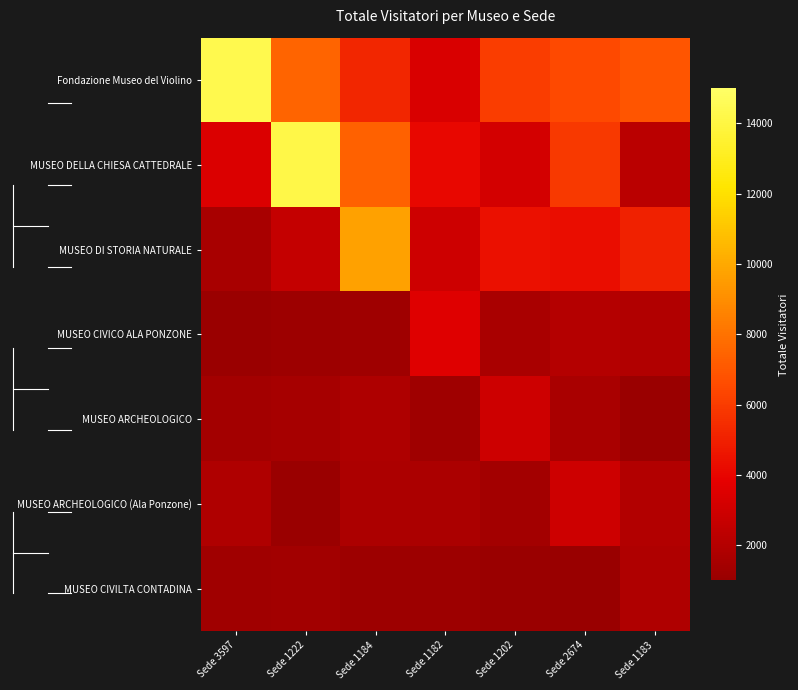

Between Sede 1202 and Sede 1222, which is larger?

Sede 1222